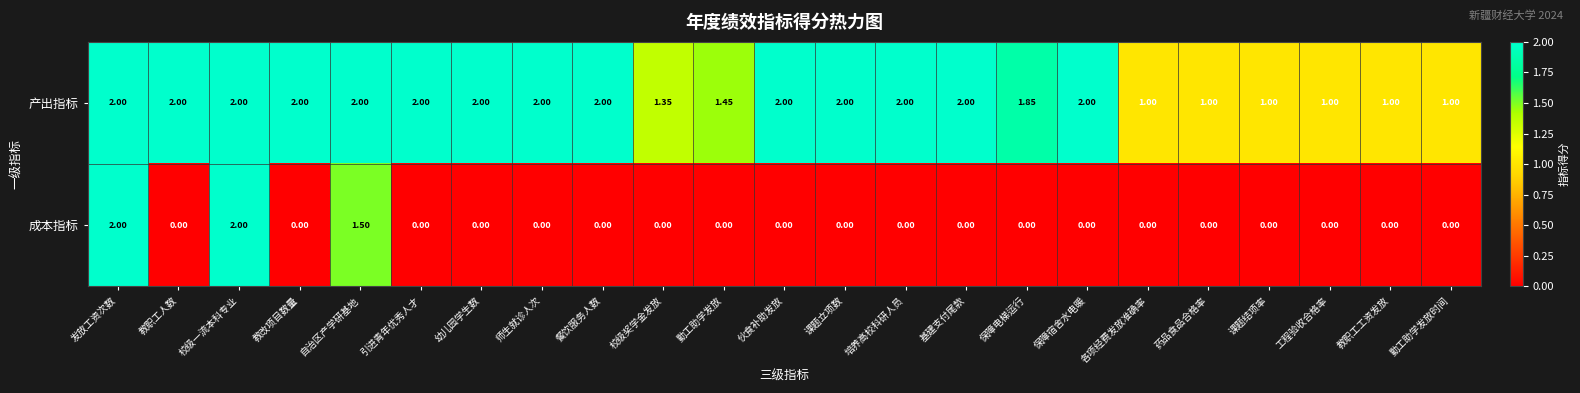

How many distinct data groups are displayed?

2